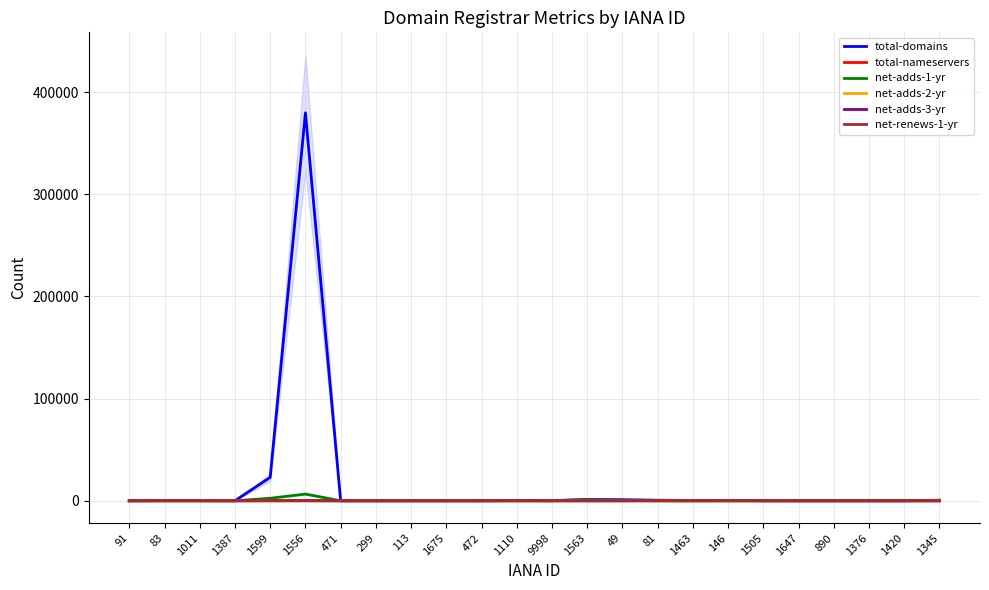

Rank the series at 1463 from highest to lowest value.

total-domains, total-nameservers, net-adds-1-yr, net-adds-2-yr, net-adds-3-yr, net-renews-1-yr